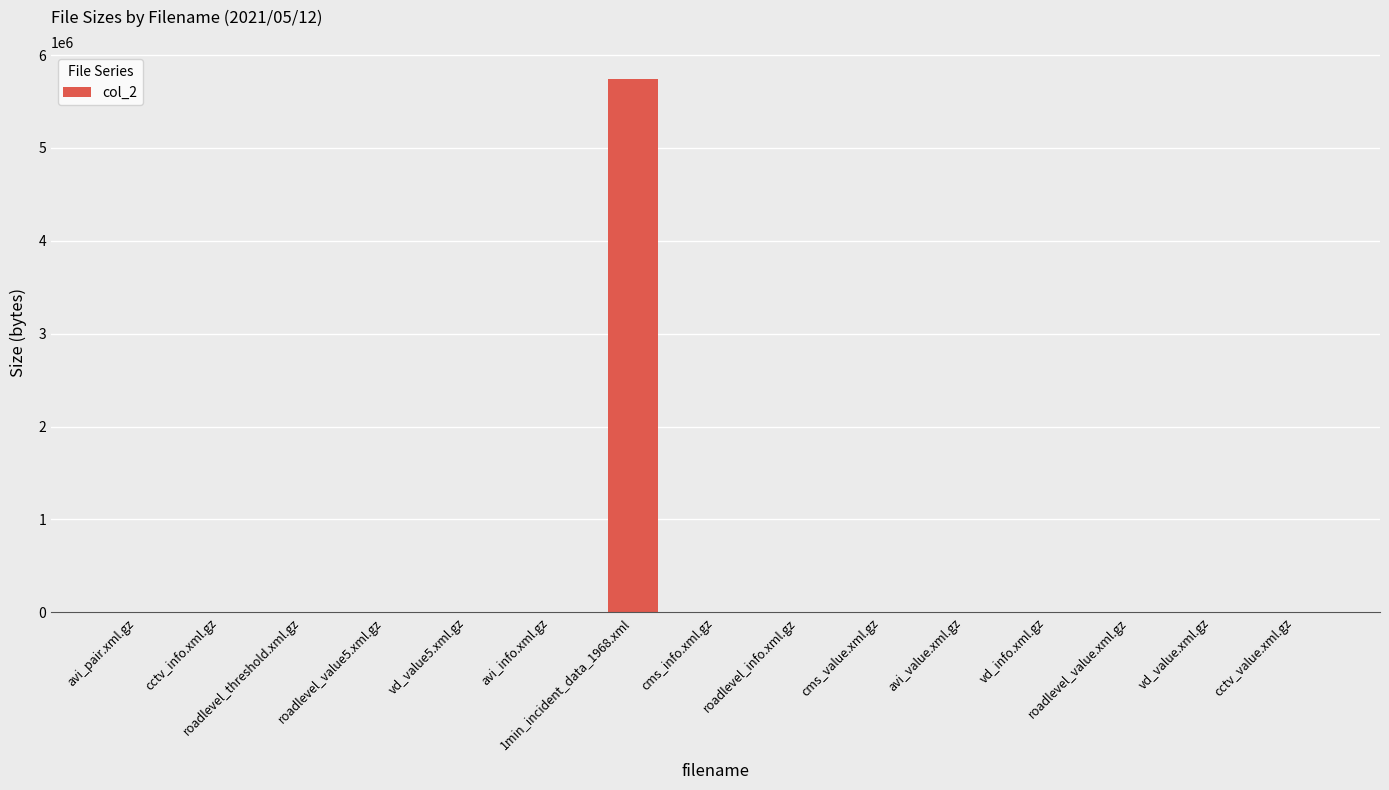

What is the sum of all values?

5805120